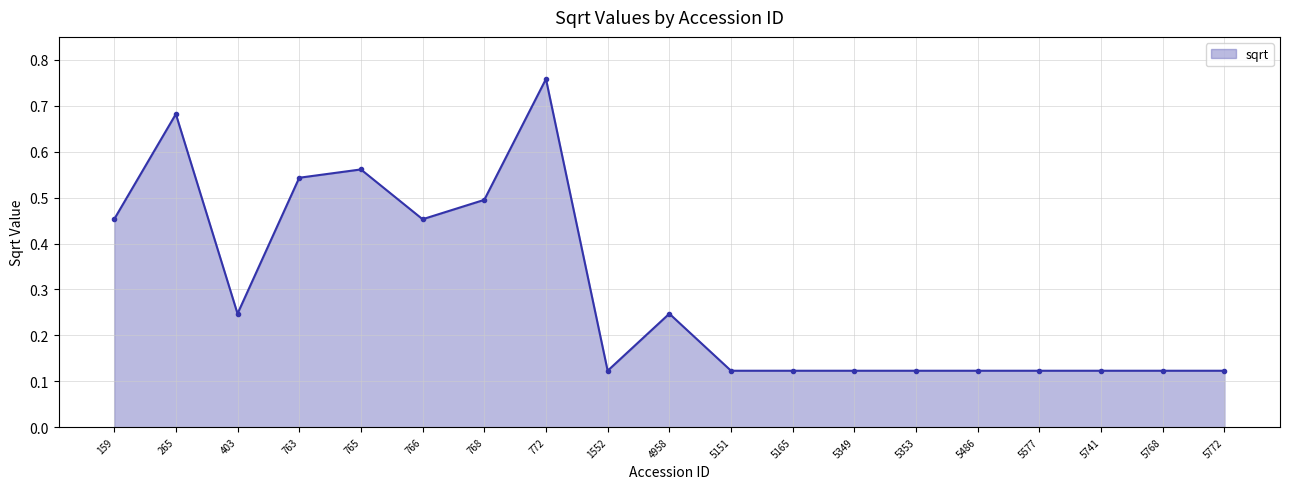

At which category does the data reach its first local peak?

265